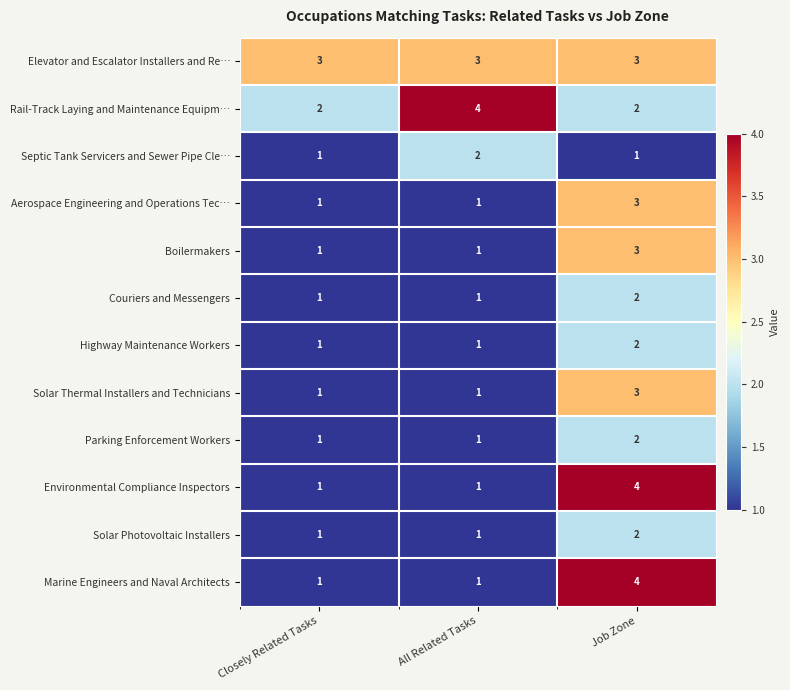

What is the sum of the Aerospace Engineering and Operations Tec… values at All Related Tasks and Job Zone?

4